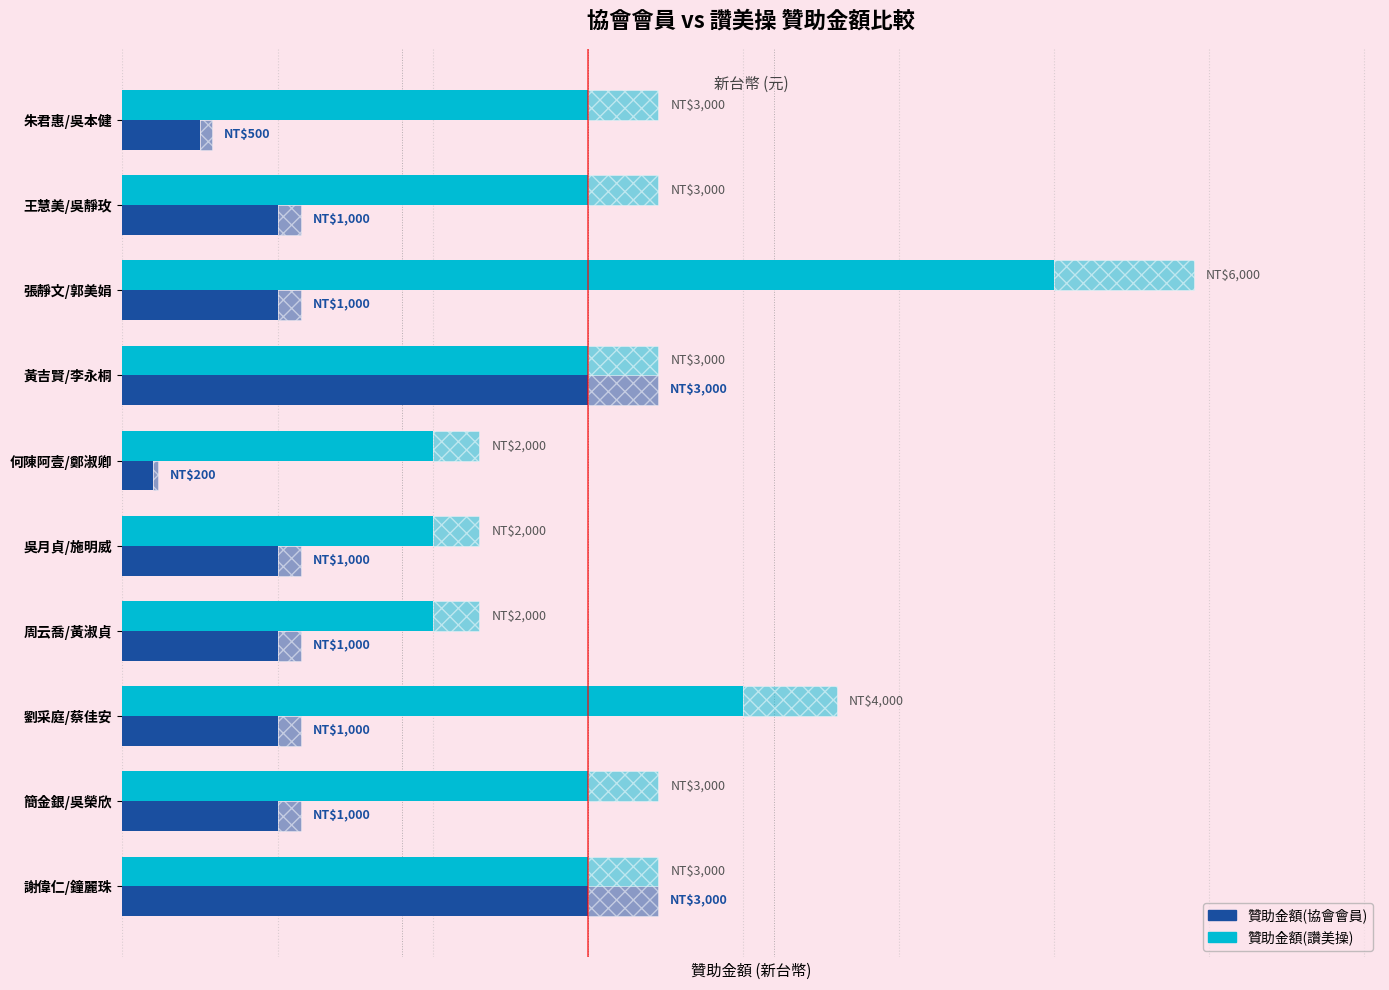

Rank the series at 張靜文/郭美娟 from lowest to highest value.

贊助金額(協會會員), 贊助金額(讚美操)